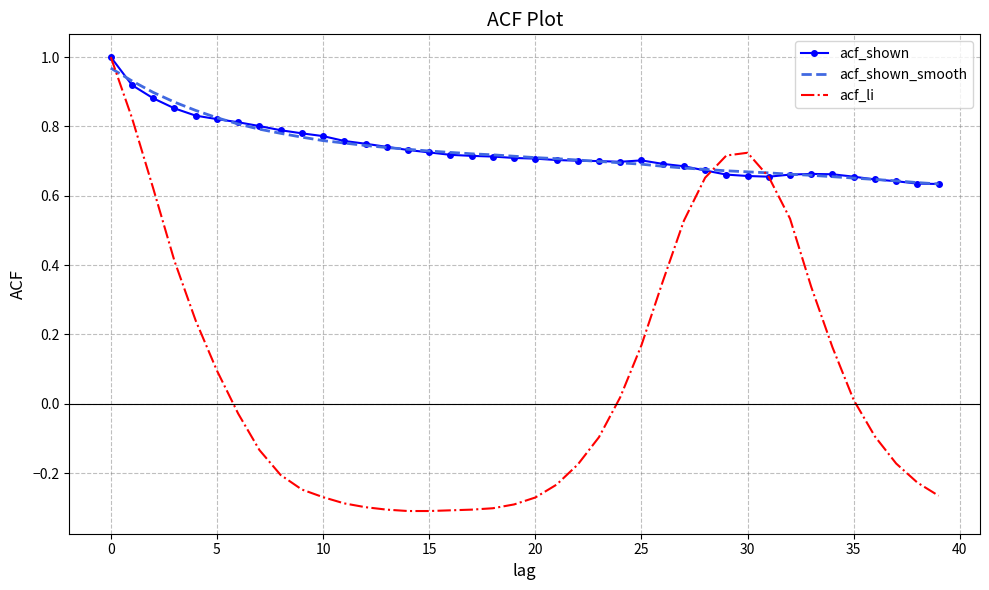

What are all the series names shown in the legend?

acf_shown, acf_shown_smooth, acf_li